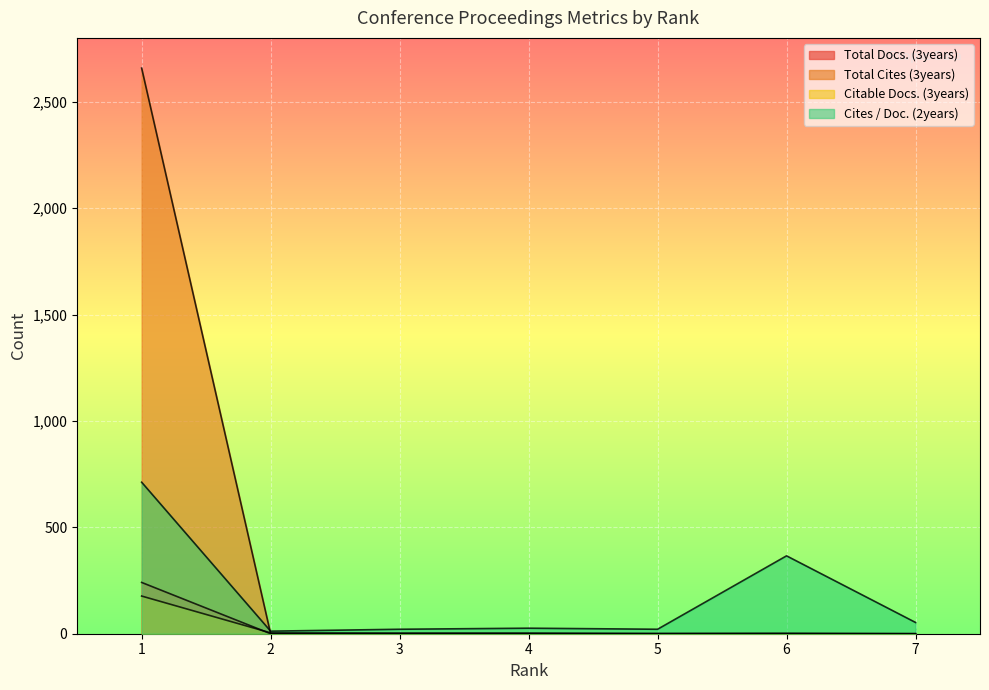

True or false: Cites / Doc. (2years) and Citable Docs. (3years) cross at least once.

False